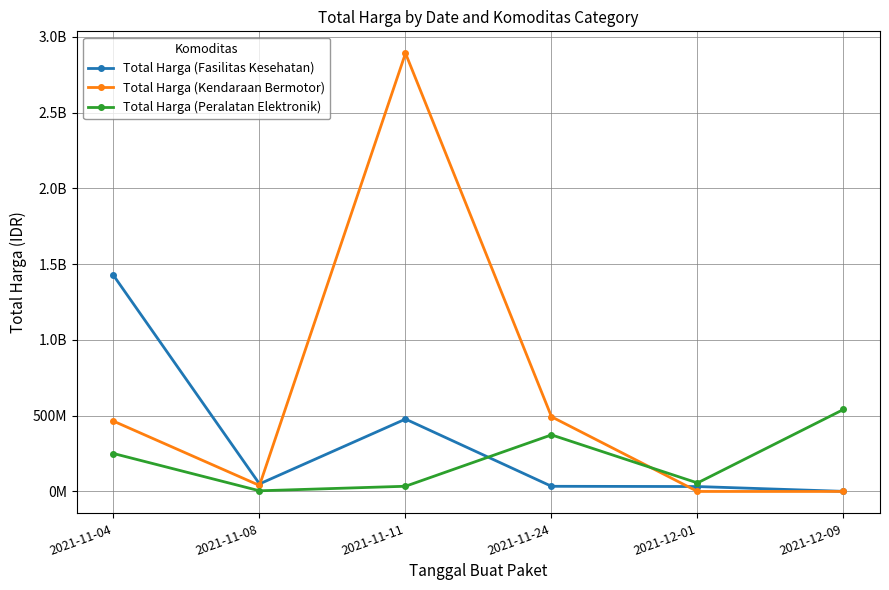

What are all the series names shown in the legend?

Total Harga (Fasilitas Kesehatan), Total Harga (Kendaraan Bermotor), Total Harga (Peralatan Elektronik)